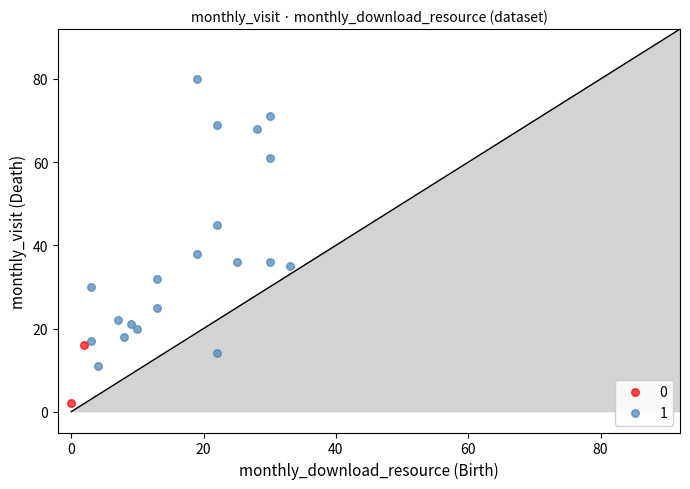

What are all the series names shown in the legend?

0, 1